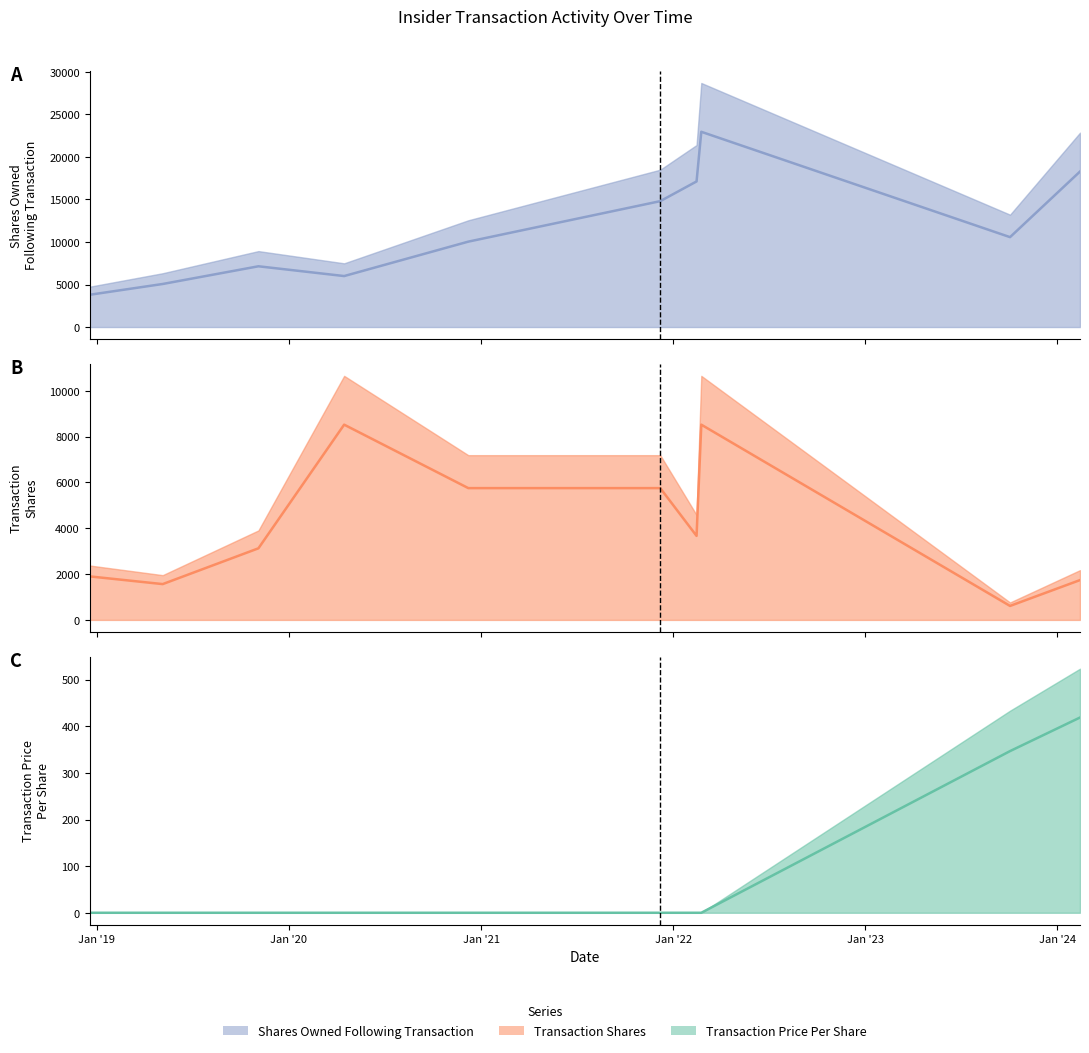

At how many categories does at least one series exceed 9693?

6